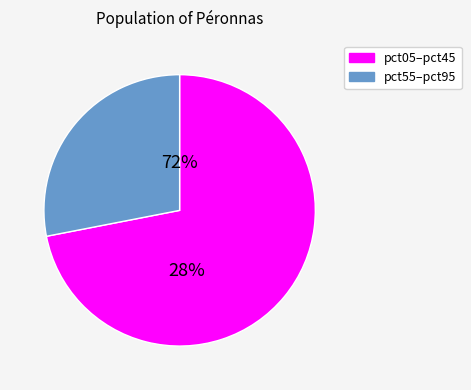

Does pct95 represent more than half of the total?

No